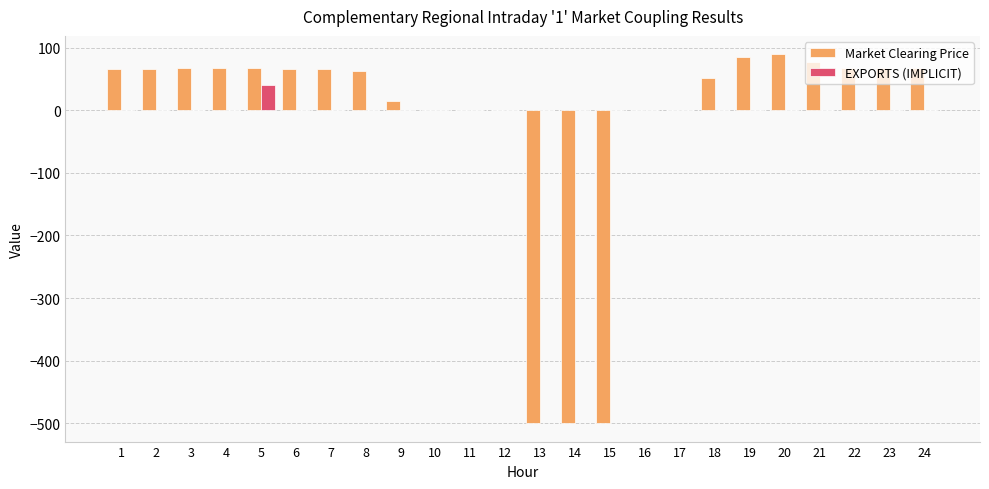

What is the greatest value displayed?

89.5